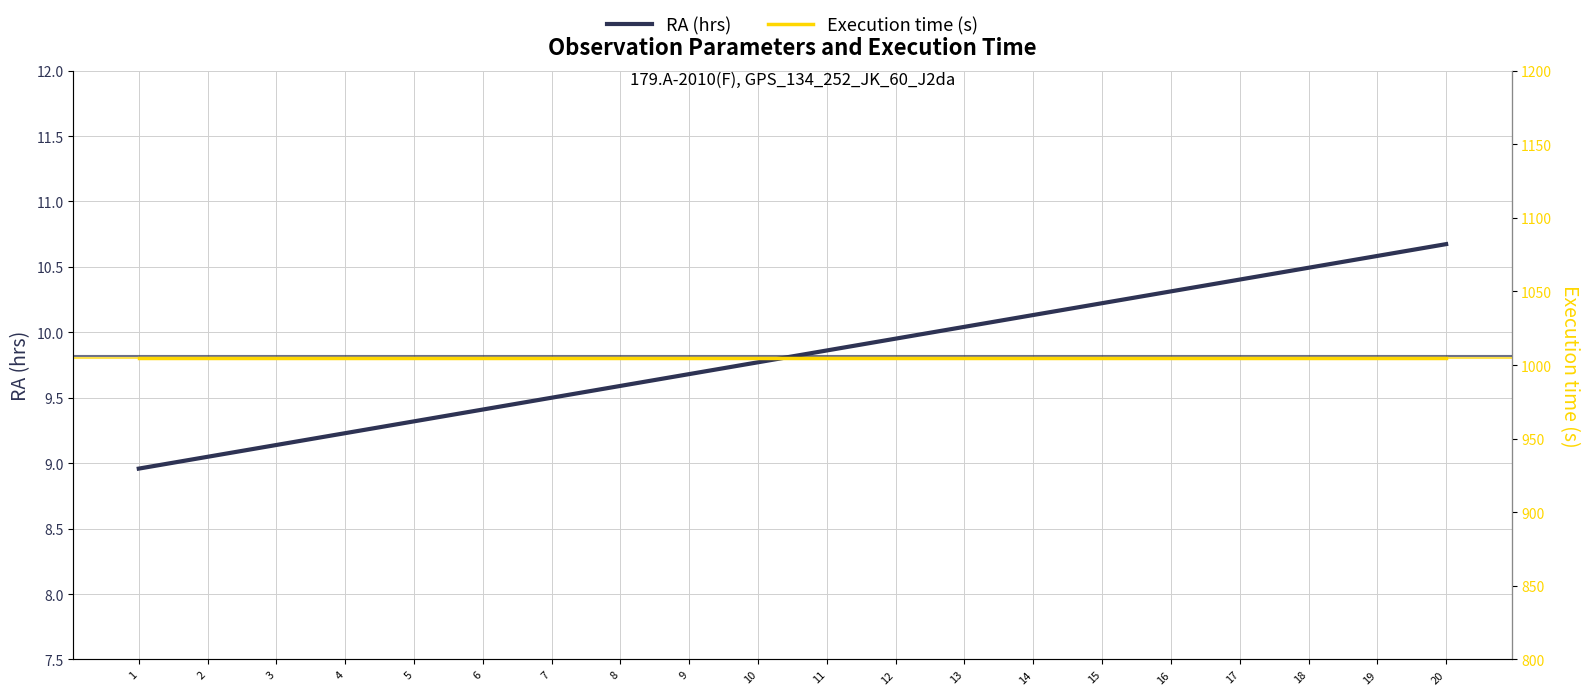

Rank the series by their maximum value, from highest to lowest.

Execution time (s), RA (hrs)